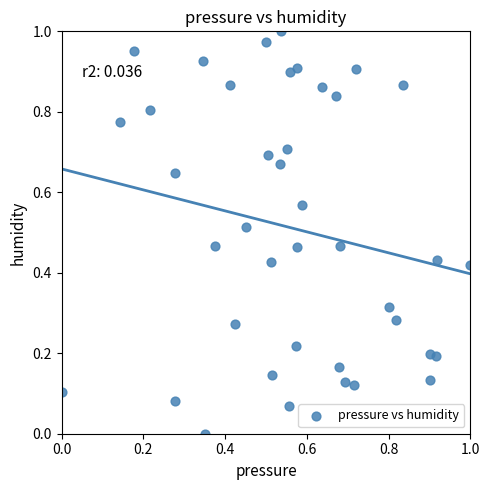

How many data points are displayed?

40